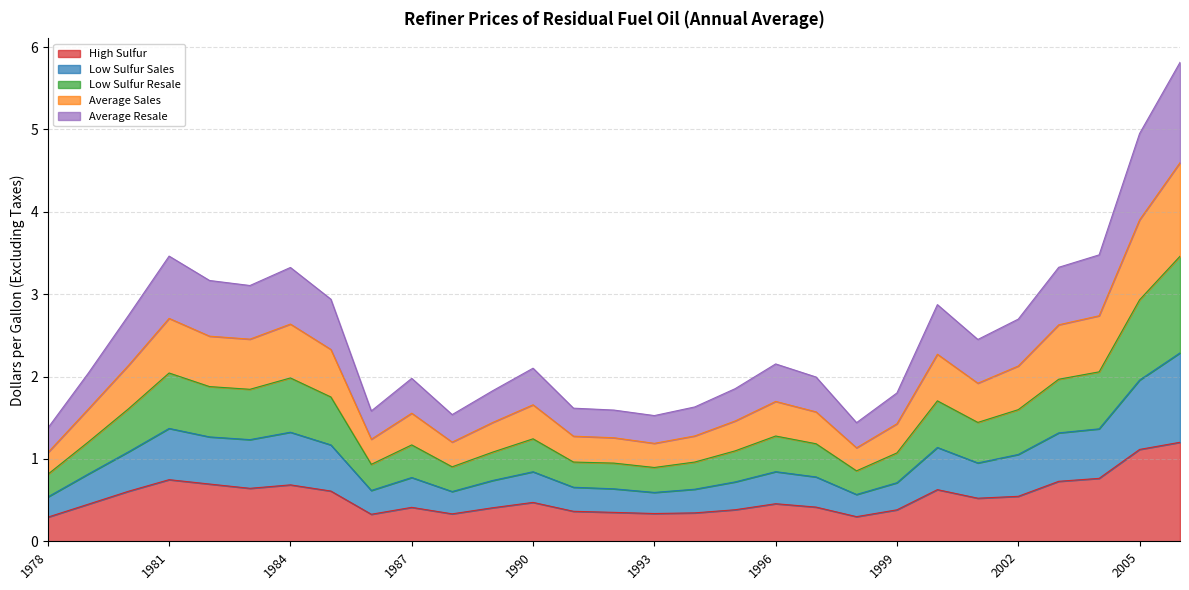

Which series changed the most between 1989 and 2006?

Average Sales